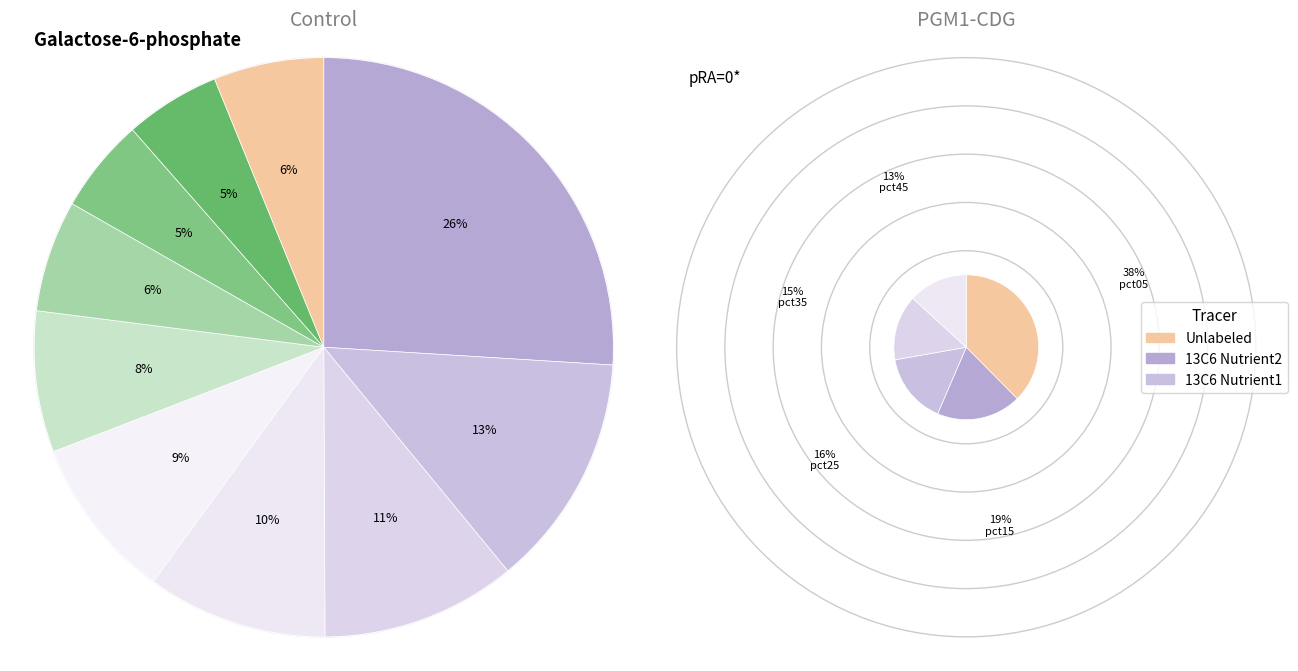

Is it true that pct65 is 6% of the pie?

True